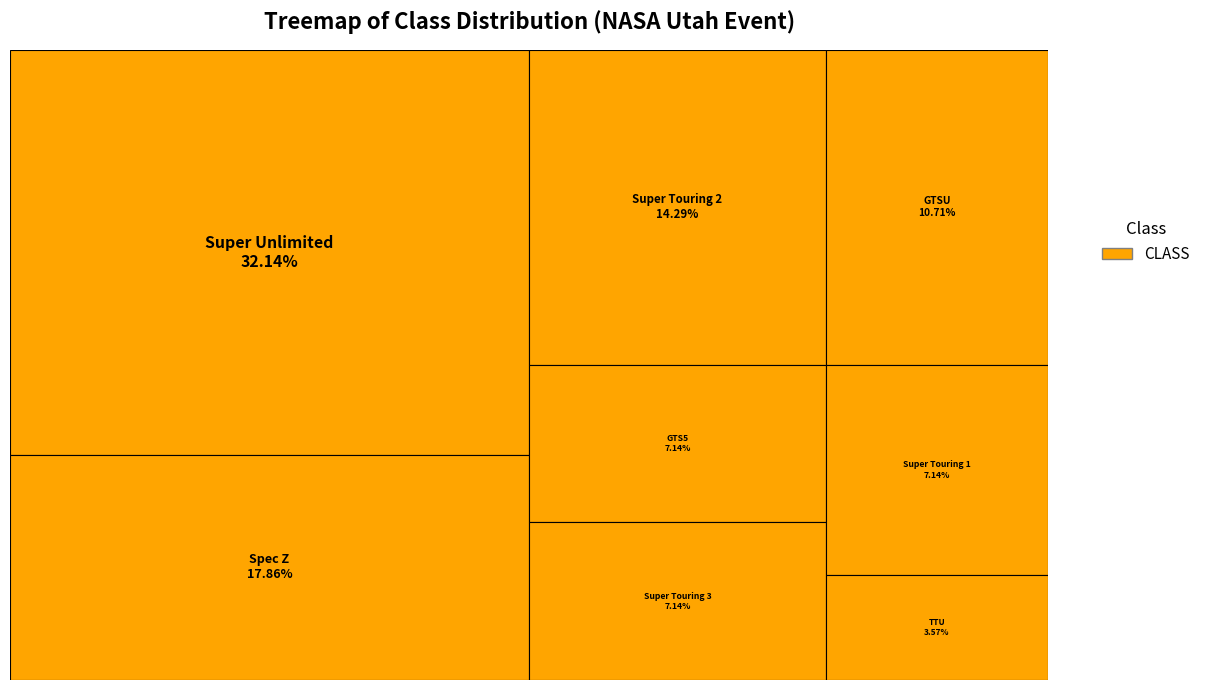

What percentage is the Super Touring 2 slice, to the nearest percent?

14%